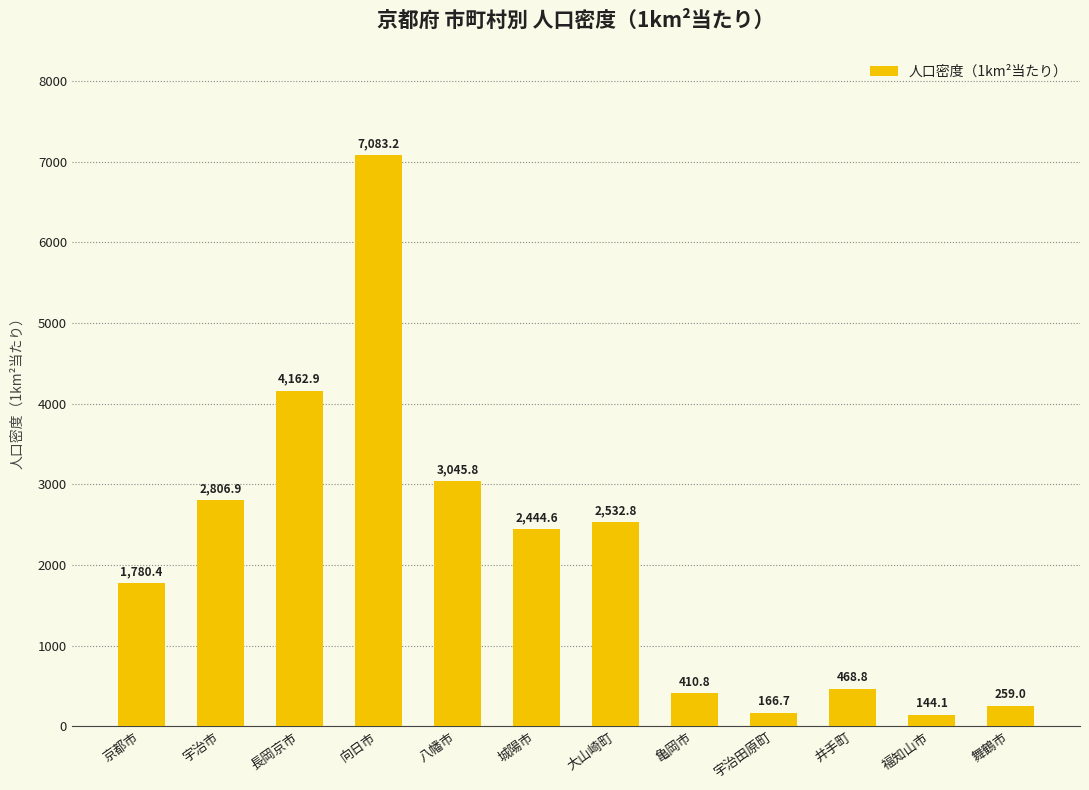

What is the maximum value shown in the chart?

7083.2